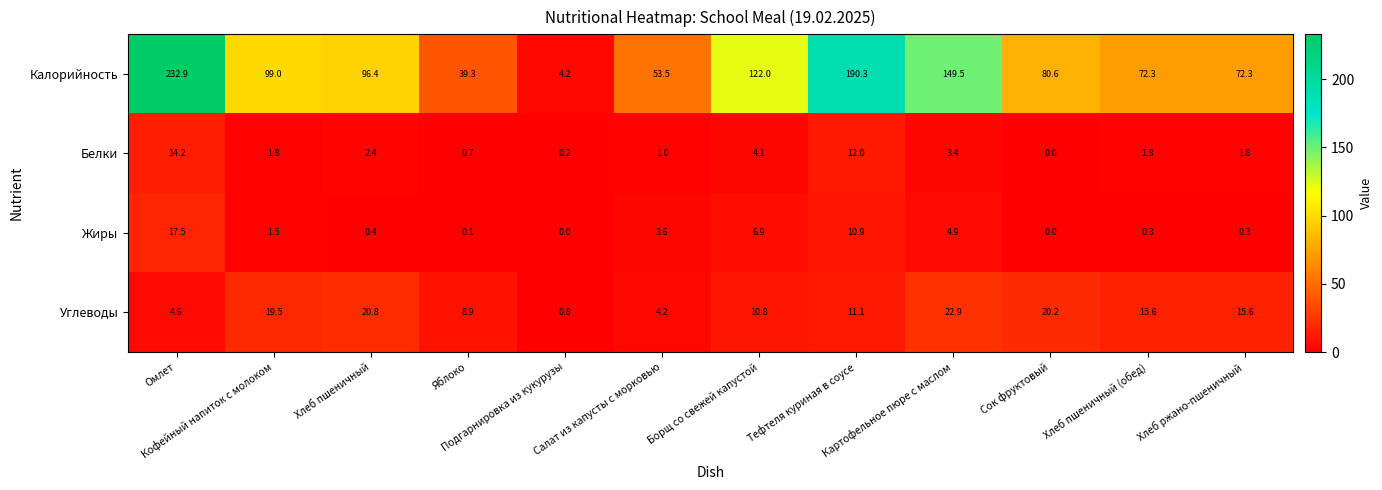

What is the difference between the maximum and minimum values in the Калорийность series?

228.7